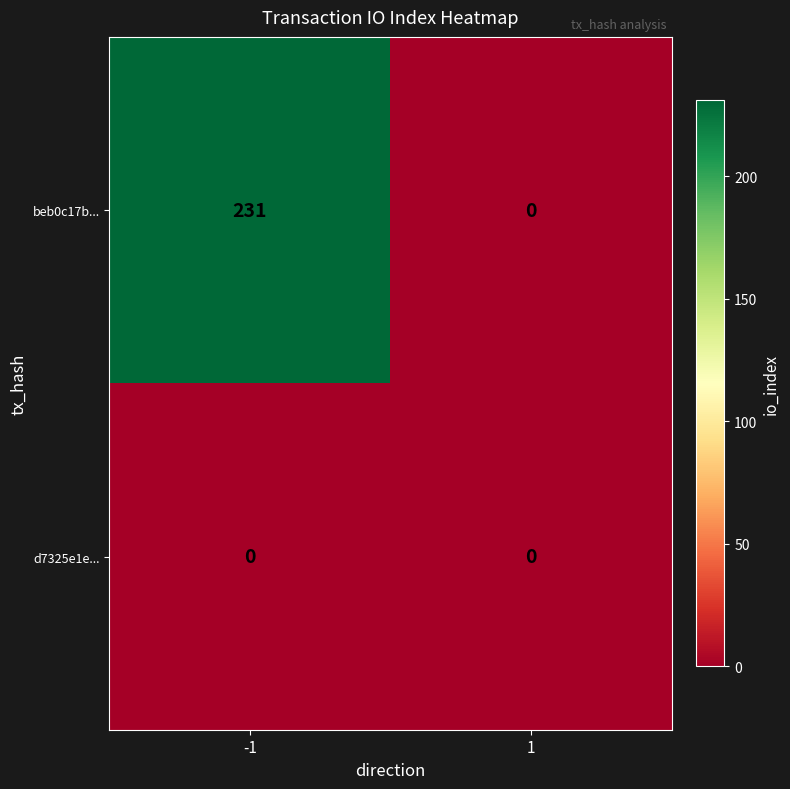

The d7325e1e... series shows 0 at 1. True or false?

True